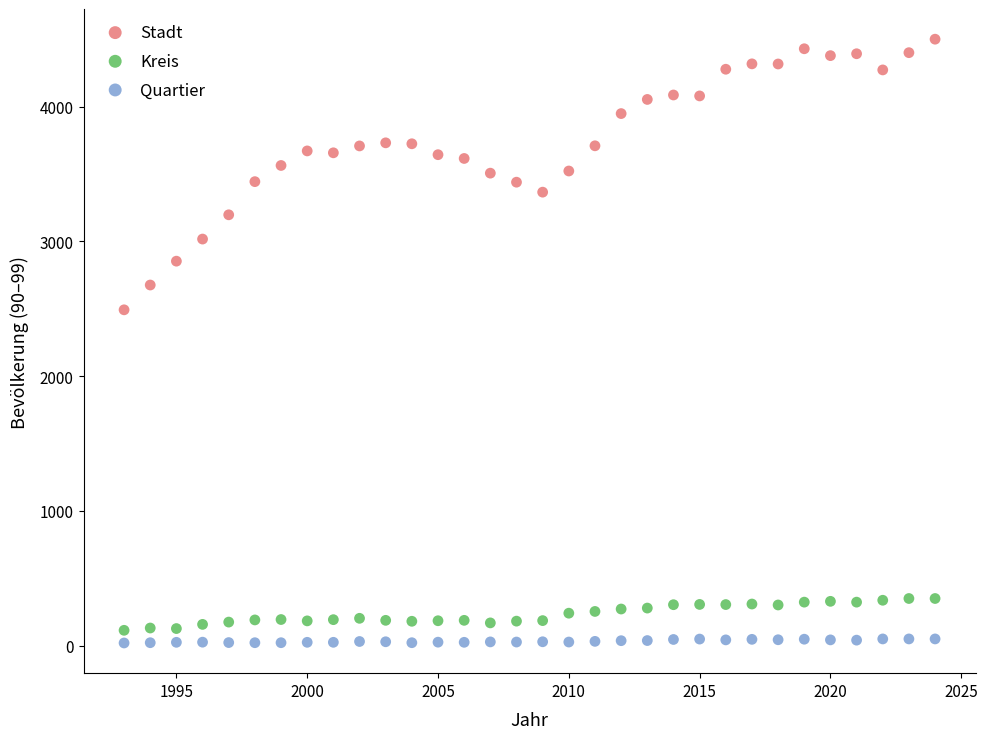

Which series reaches the maximum Y coordinate?

Stadt